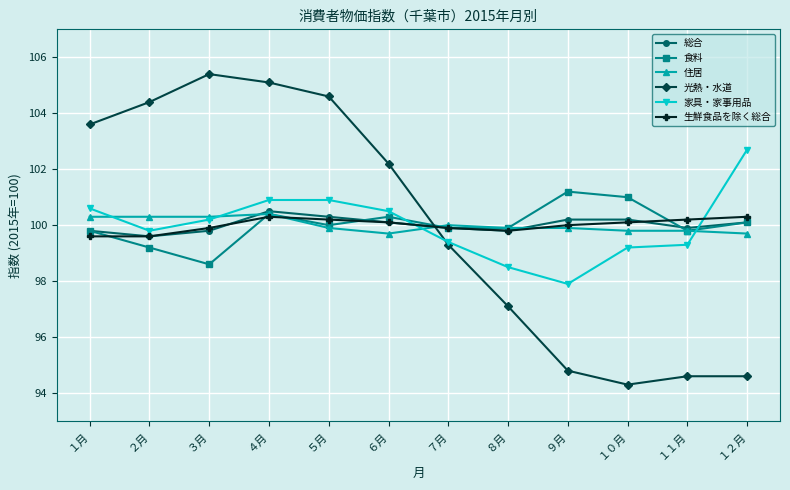

How many series are shown in this chart?

6